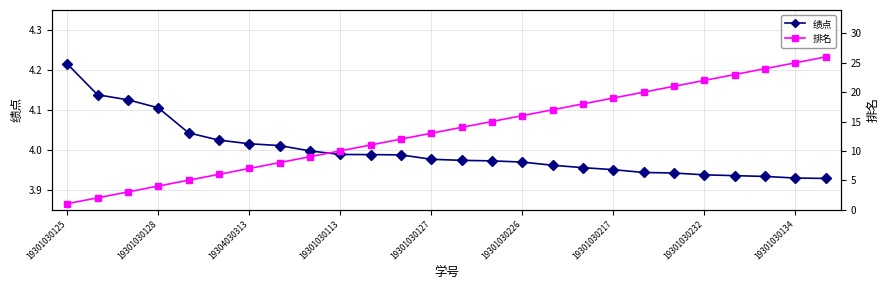

Is the value of 排名 at 13 greater than the value of 绩点 at 13?

Yes